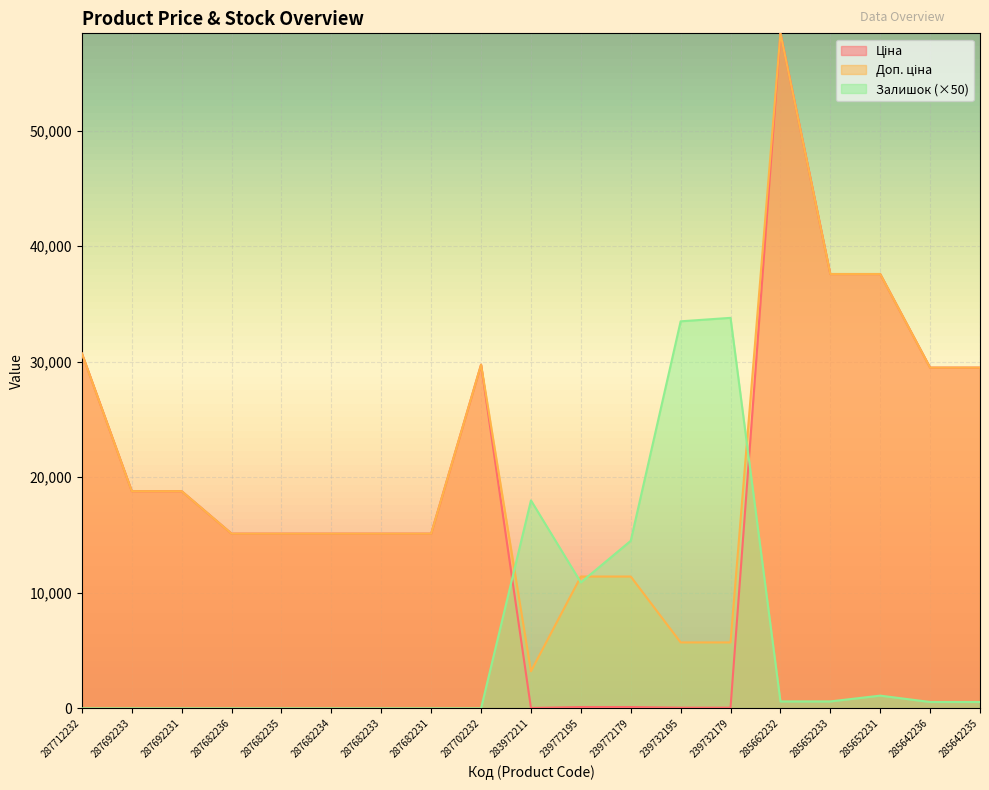

What are all the series names shown in the legend?

Ціна, Доп. ціна, Залишок